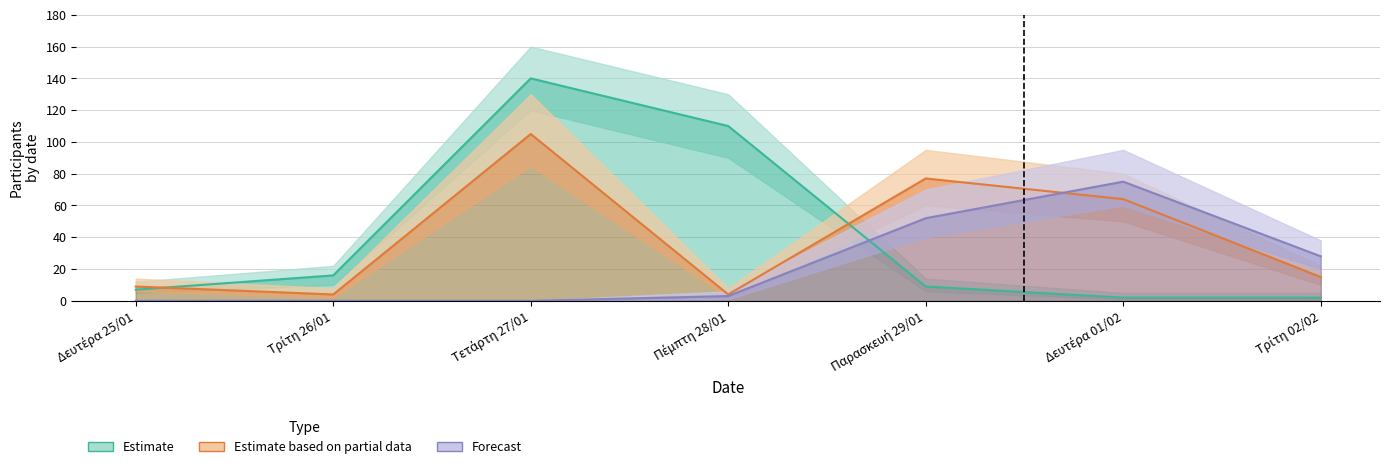

Which series has the largest range (max minus min)?

Estimate